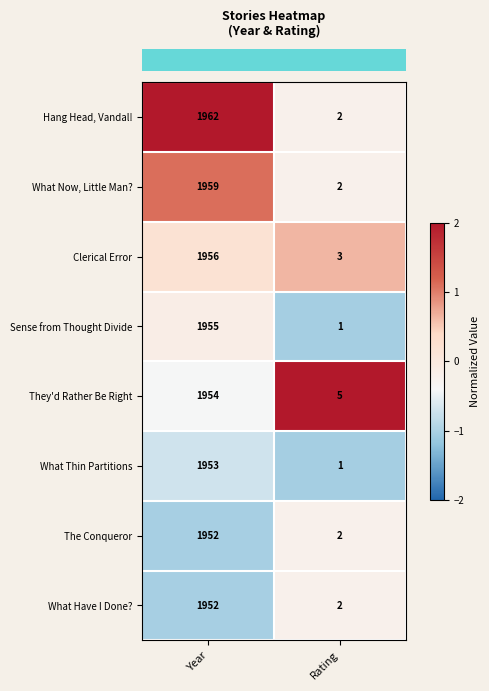

What is the difference between the maximum and minimum values in the Sense from Thought Divide series?

1954